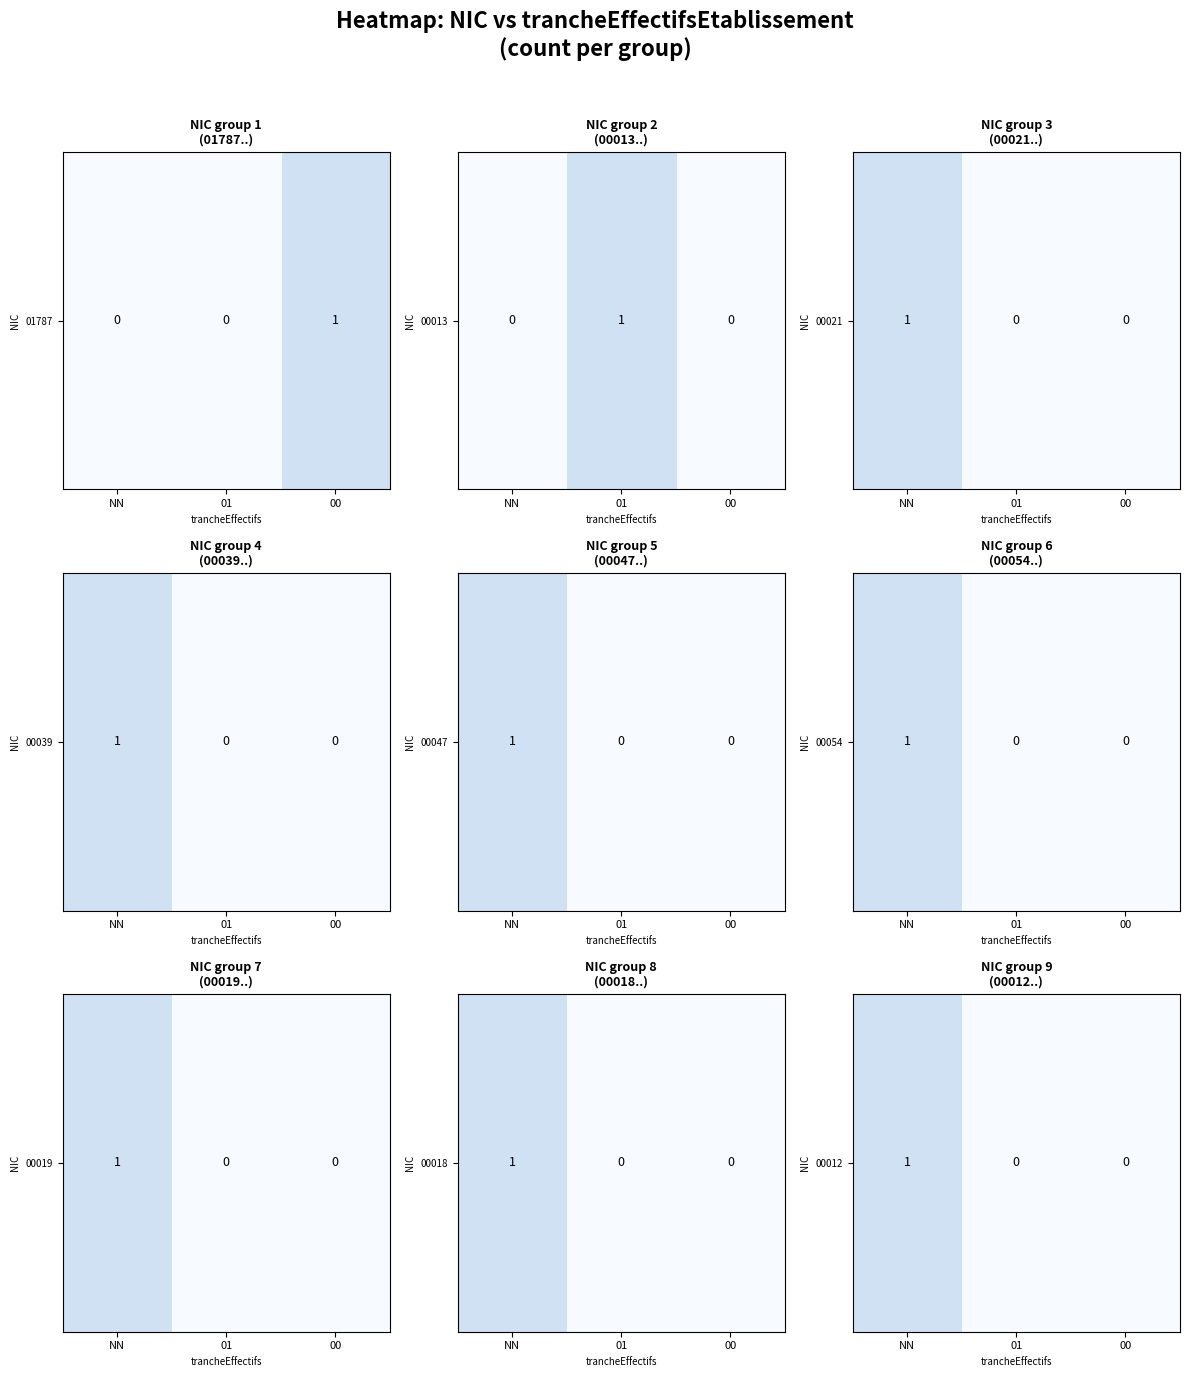

True or false: the data shows 0 at 01.

True